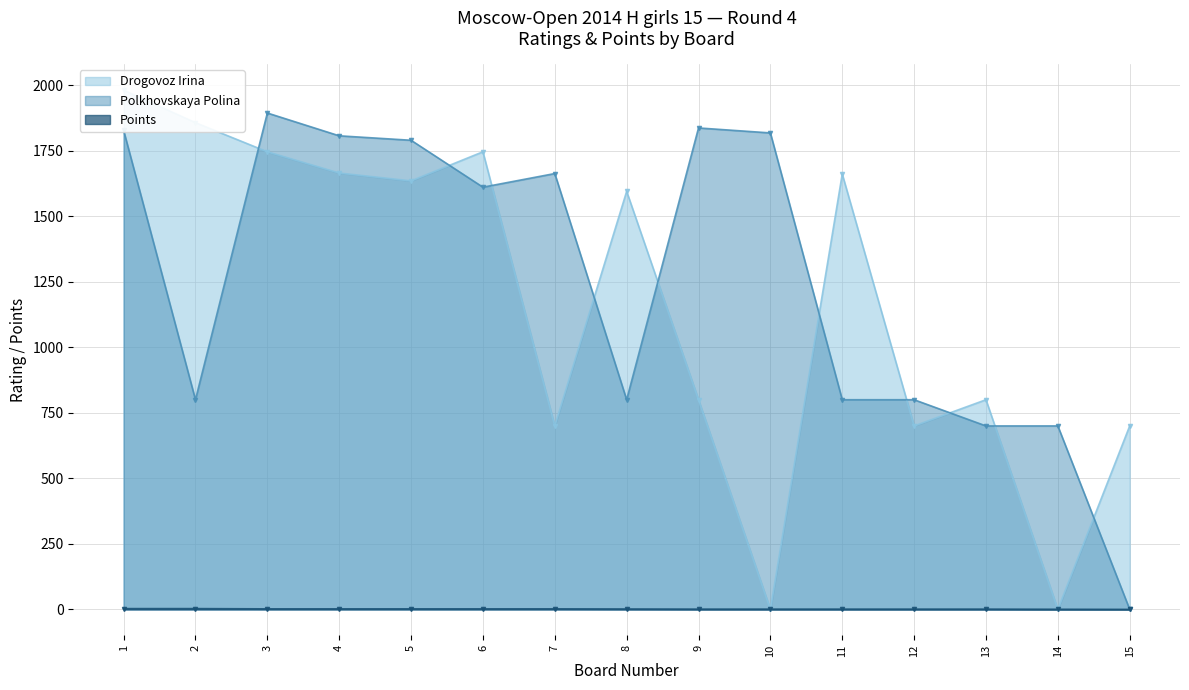

What is the difference between the maximum and minimum values in the Polkhovskaya Polina series?

1894.0